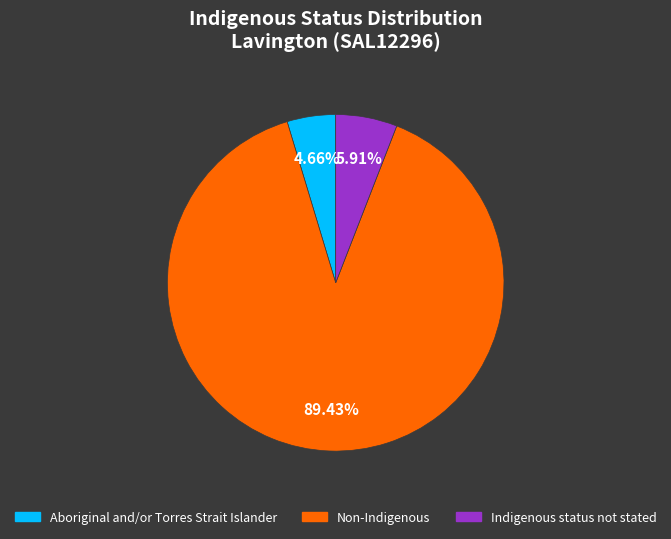

How many slices are in this pie chart?

3